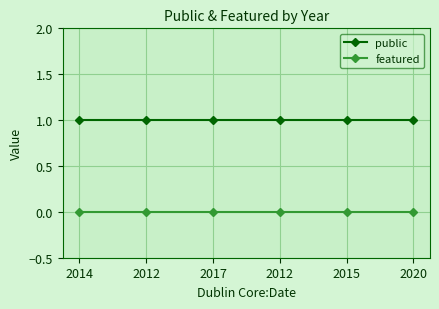

The value of public at 2012 is 1. True or false?

True